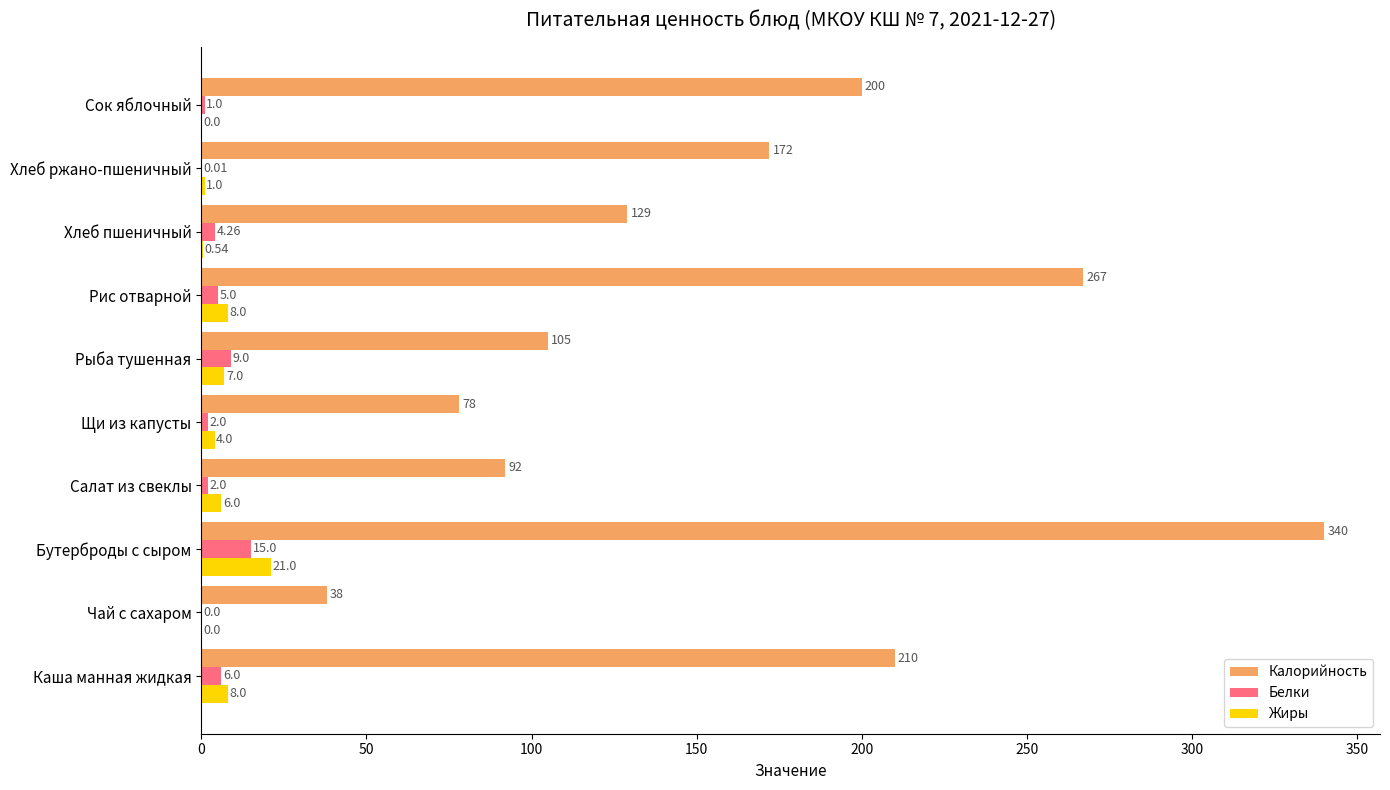

Which category has the highest value in the Жиры series?

Бутерброды с сыром